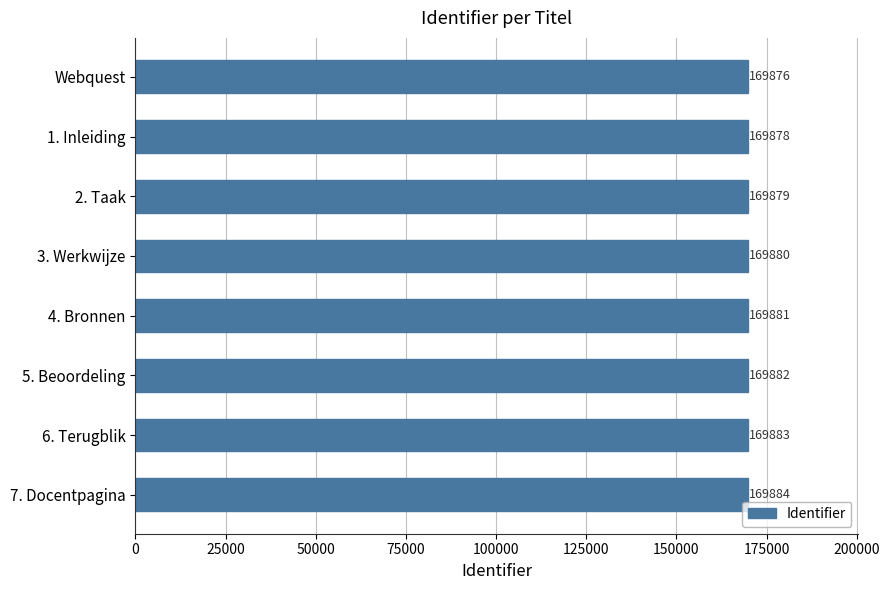

What is the smallest value displayed?

169876